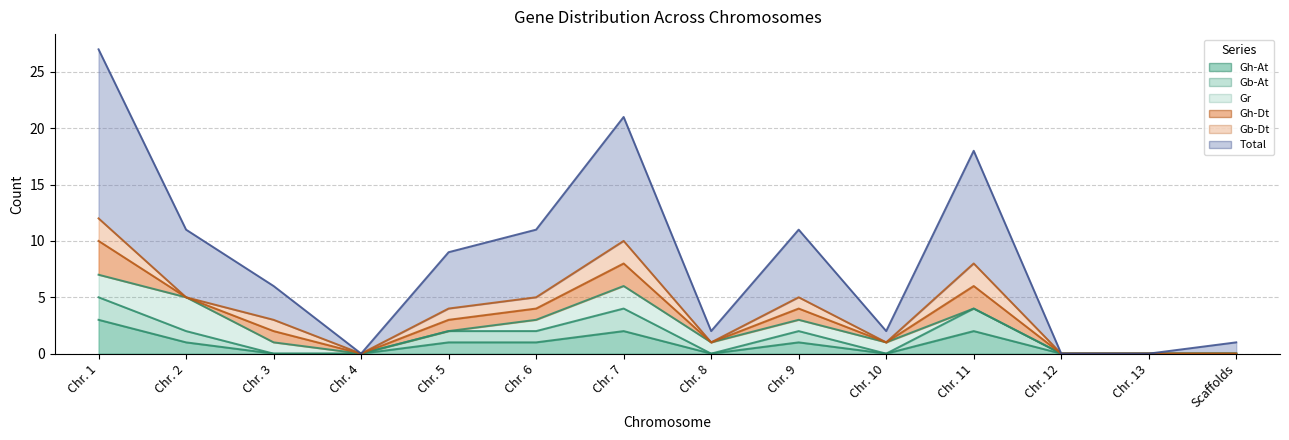

In Total, how many points are higher than both neighbors (excluding endpoints)?

3